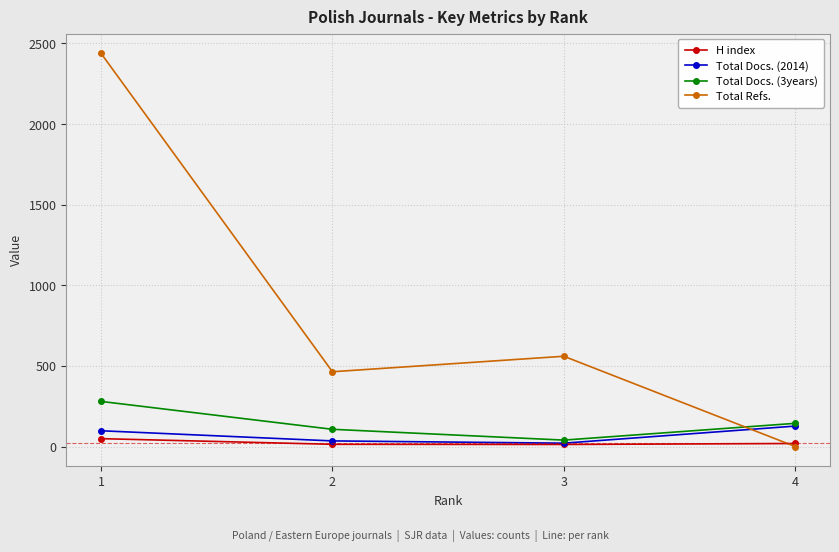

Is it true that Total Refs. equals 0 at 4?

True